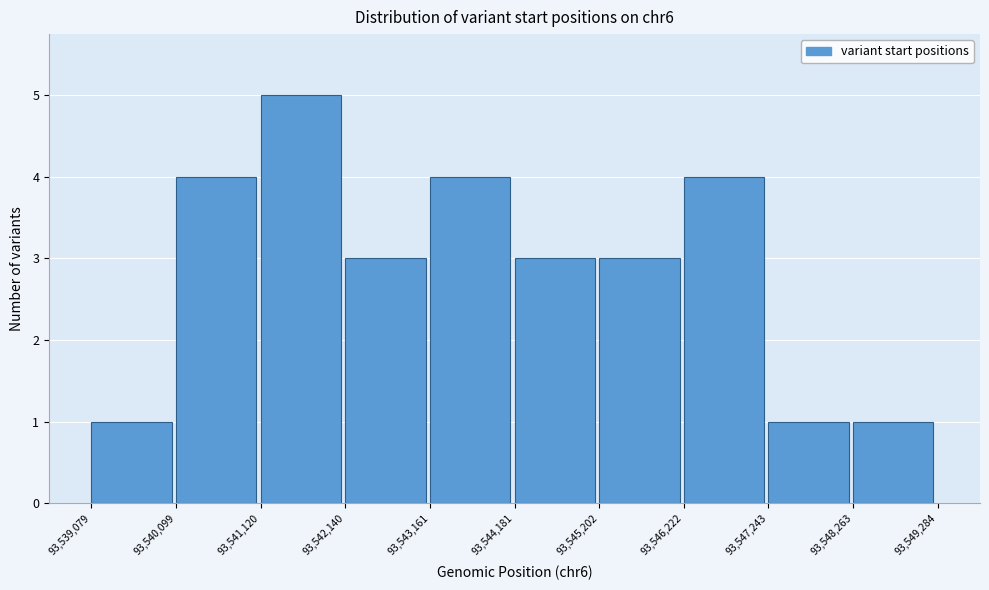

What is the height of the bar covering 93,543,161 to 93,544,181 on the x-axis? The values are not printed on the chart, so give them approximately, as read against the axis.

4